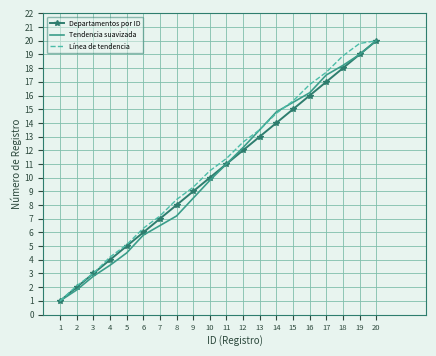

What is the total value across all series at 7?

20.7